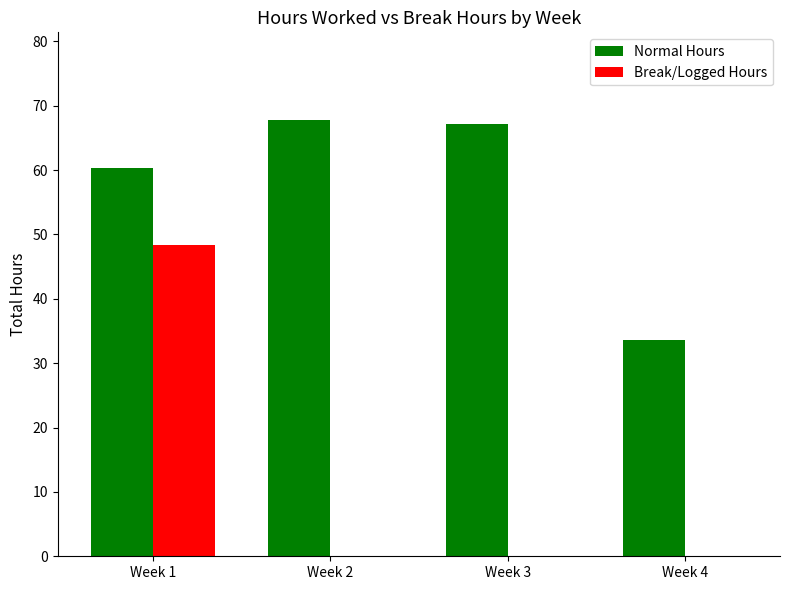

What is the sum of the Break/Logged Hours values at Week 2 and Week 1?

48.3